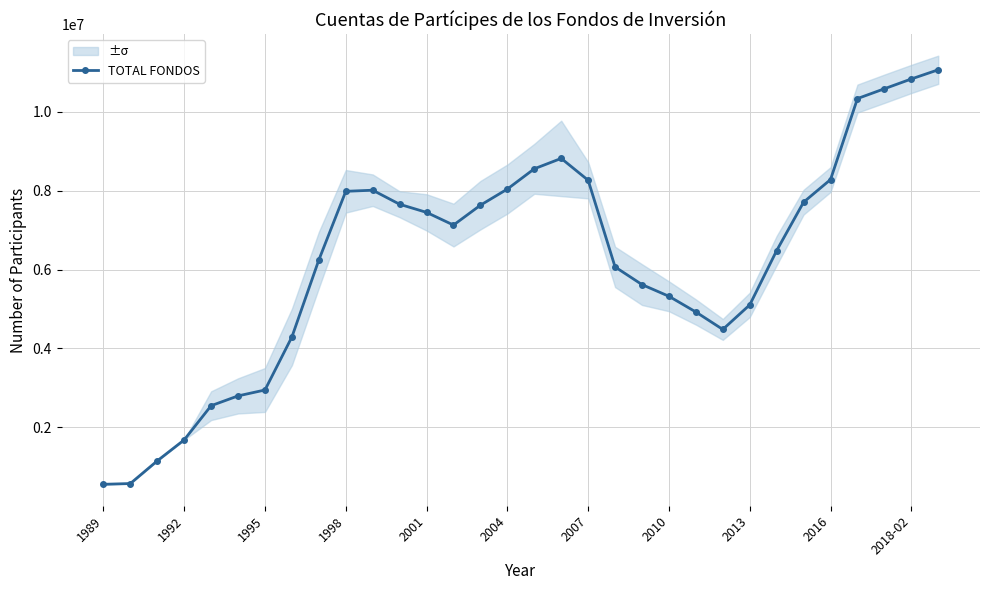

Reading left to right, transcribe all the data shown in this chart.

550883	569965	1145531	1678039	2545104	2793584	2943714	4289623	6242744	7983809	8011810	7655209	7449107	7127361	7631630	8040791	8555022	8818693	8264422	6065414	5617116	5320653	4922298	4479769	5102948	6480665	7708694	8282195	10336655	10585538	10834040	11066922